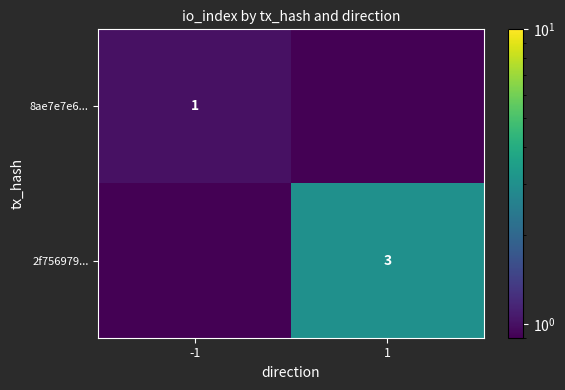

What is the spread (max minus min) of values at -1?

0.9